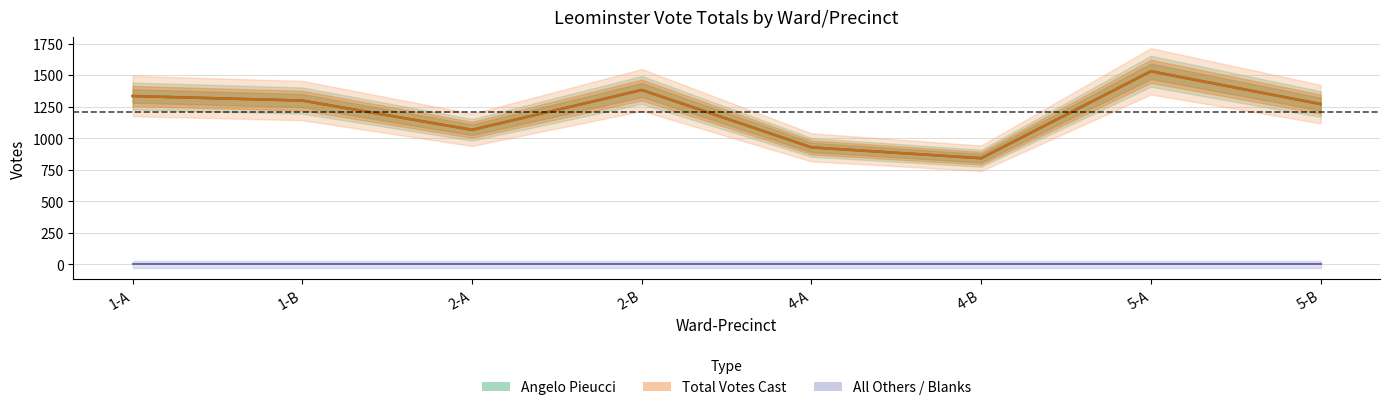

At which label does Total Votes Cast first exceed 1299?

1-A